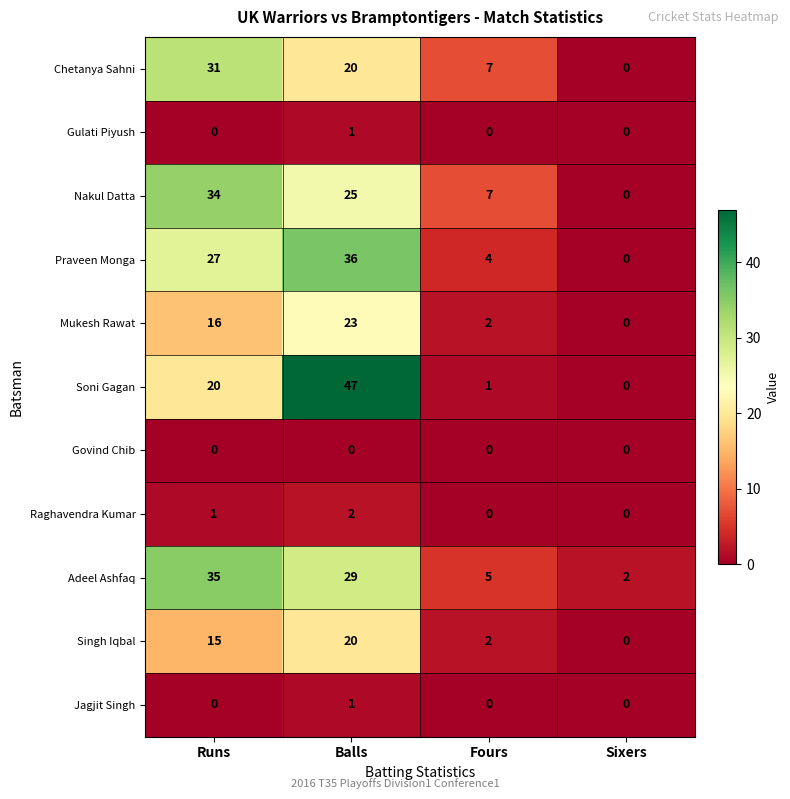

What is the difference between the second highest and second lowest values in the Nakul Datta series?

18